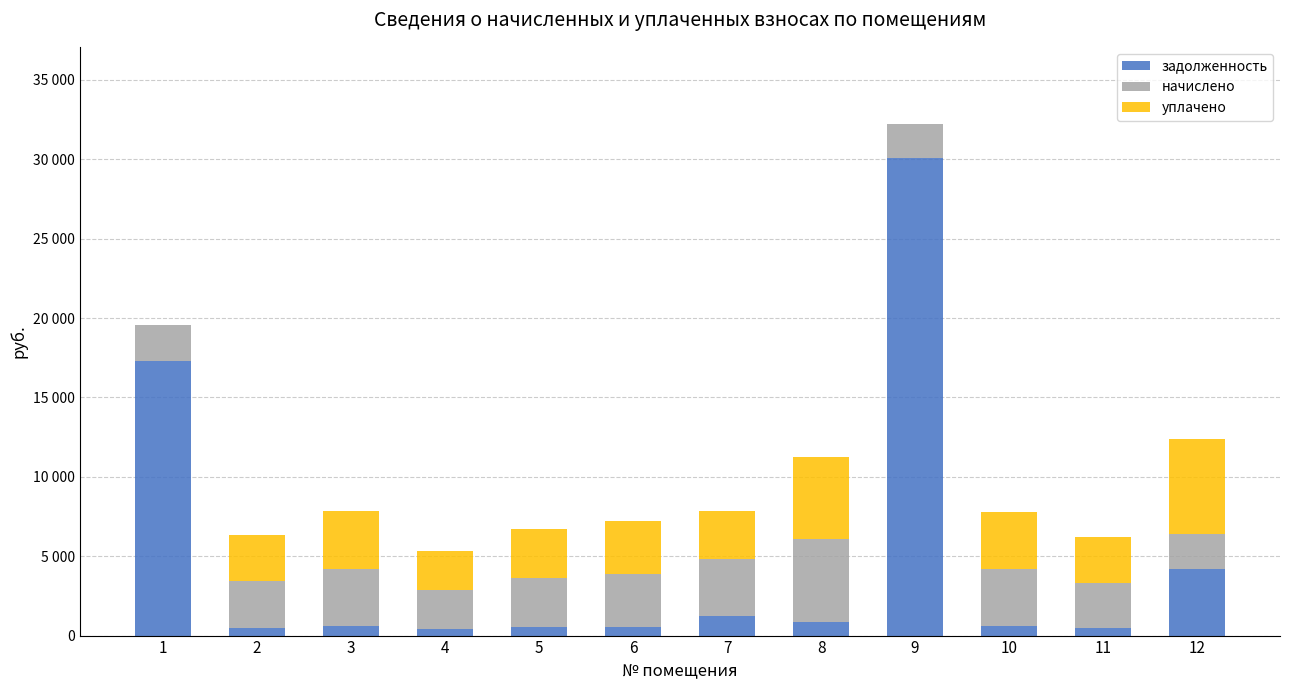

What are all the series names shown in the legend?

задолженность, начислено, уплачено